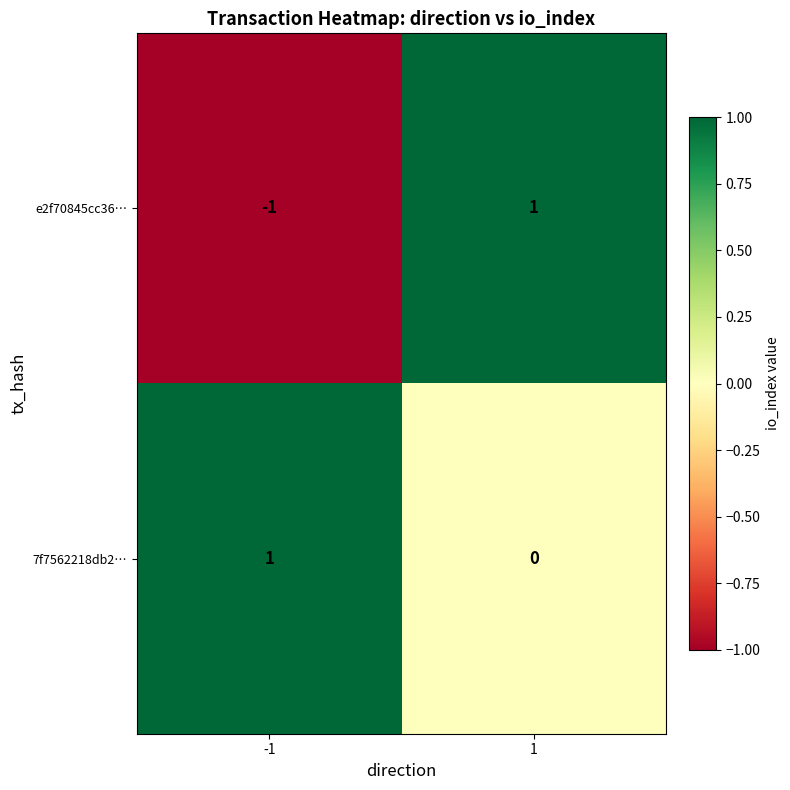

How many data points does each series have?

2